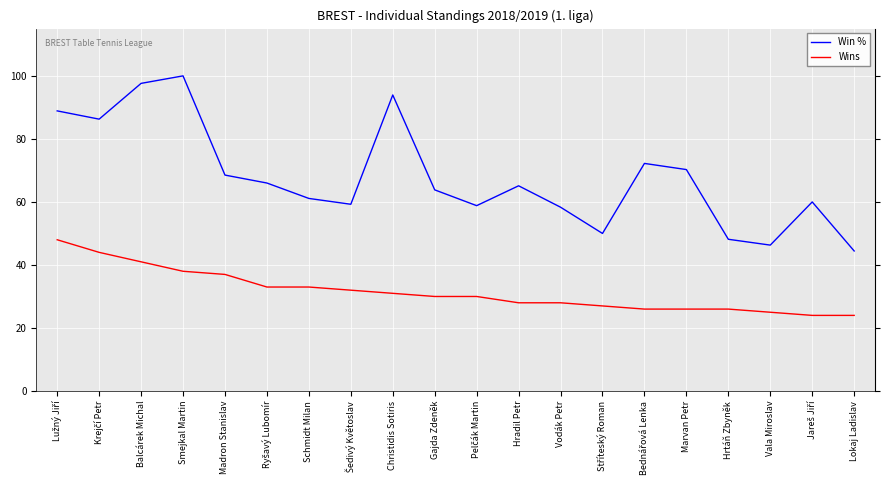

True or false: Wins and Win % intersect in this chart.

False